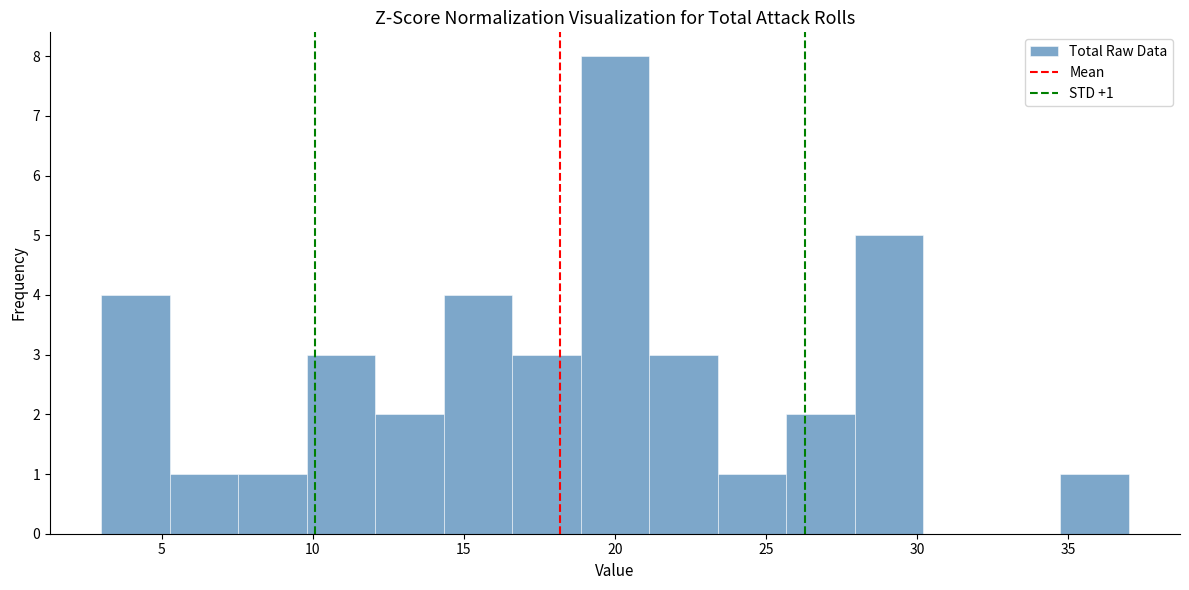

Over which range of the x-axis is the bar tallest?

19.0 to 21.0